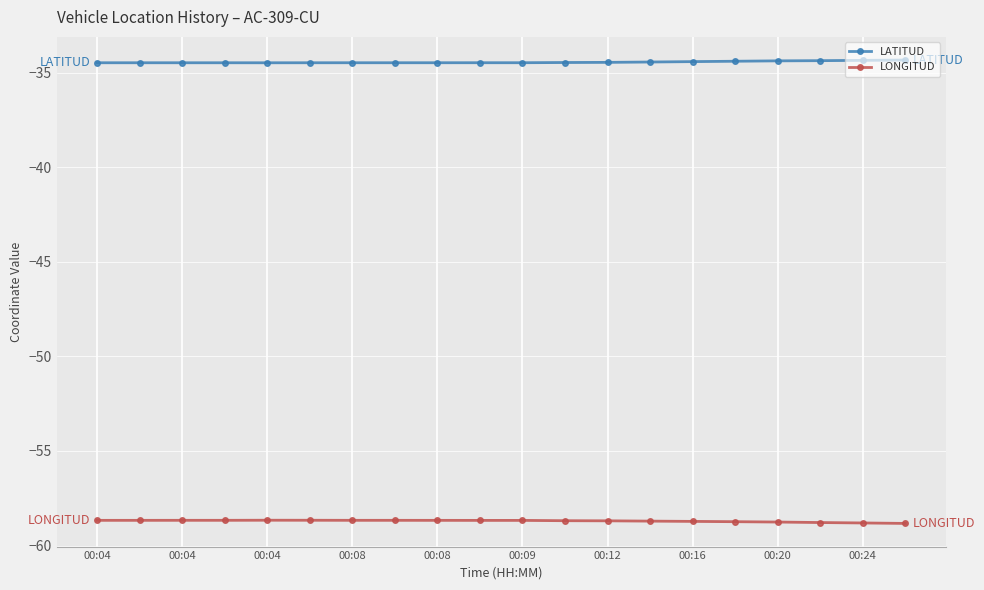

What is the sum of all LATITUD values?

-688.8